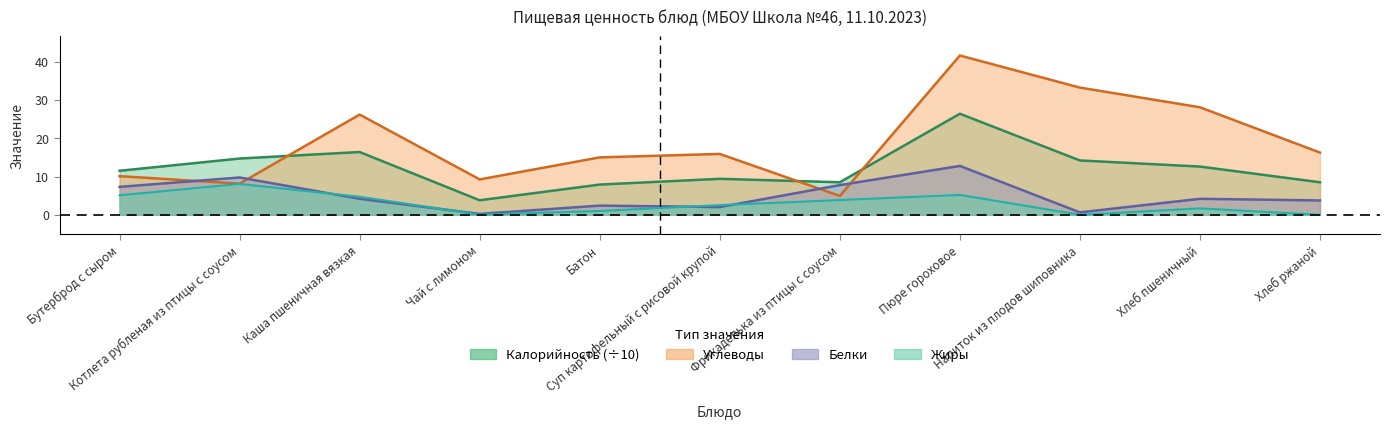

What are all the series names shown in the legend?

Калорийность, Белки, Жиры, Углеводы